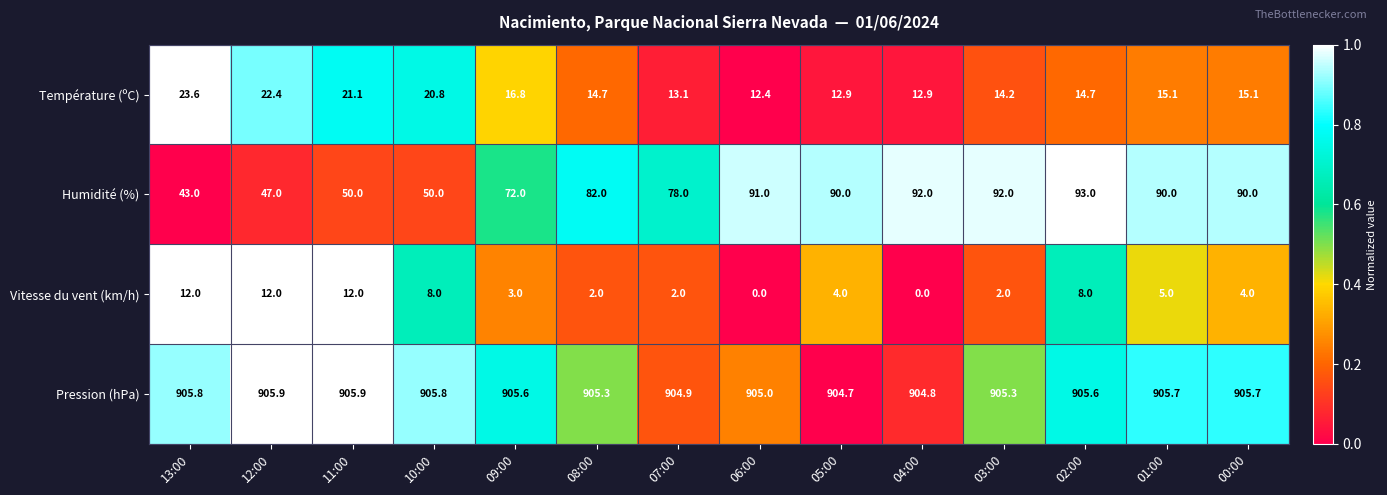

What is the difference between the Vitesse du vent (km/h) values at 02:00 and 11:00?

4.0